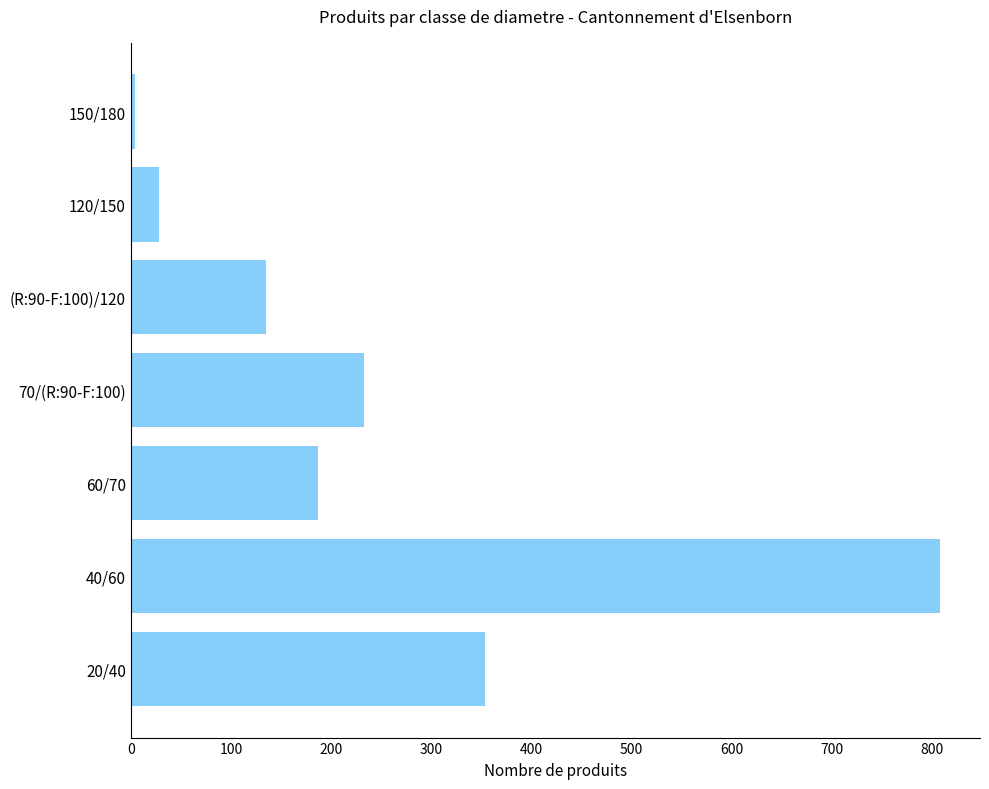

Between 40/60 and (R:90-F:100)/120, which is larger?

40/60